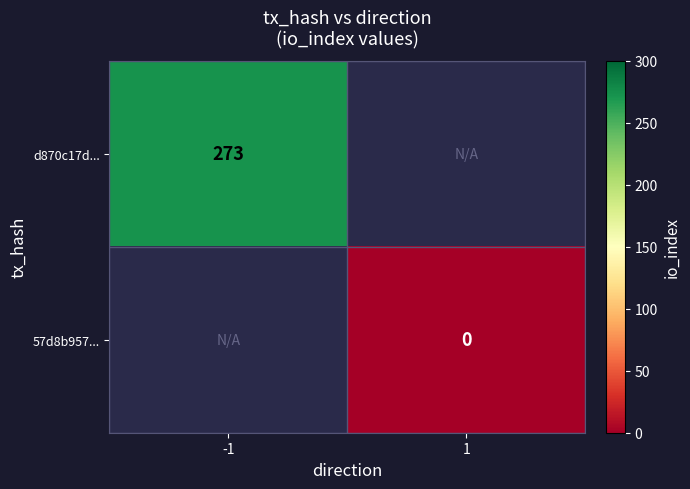

The value of d870c17d... at -1 is 273. True or false?

True